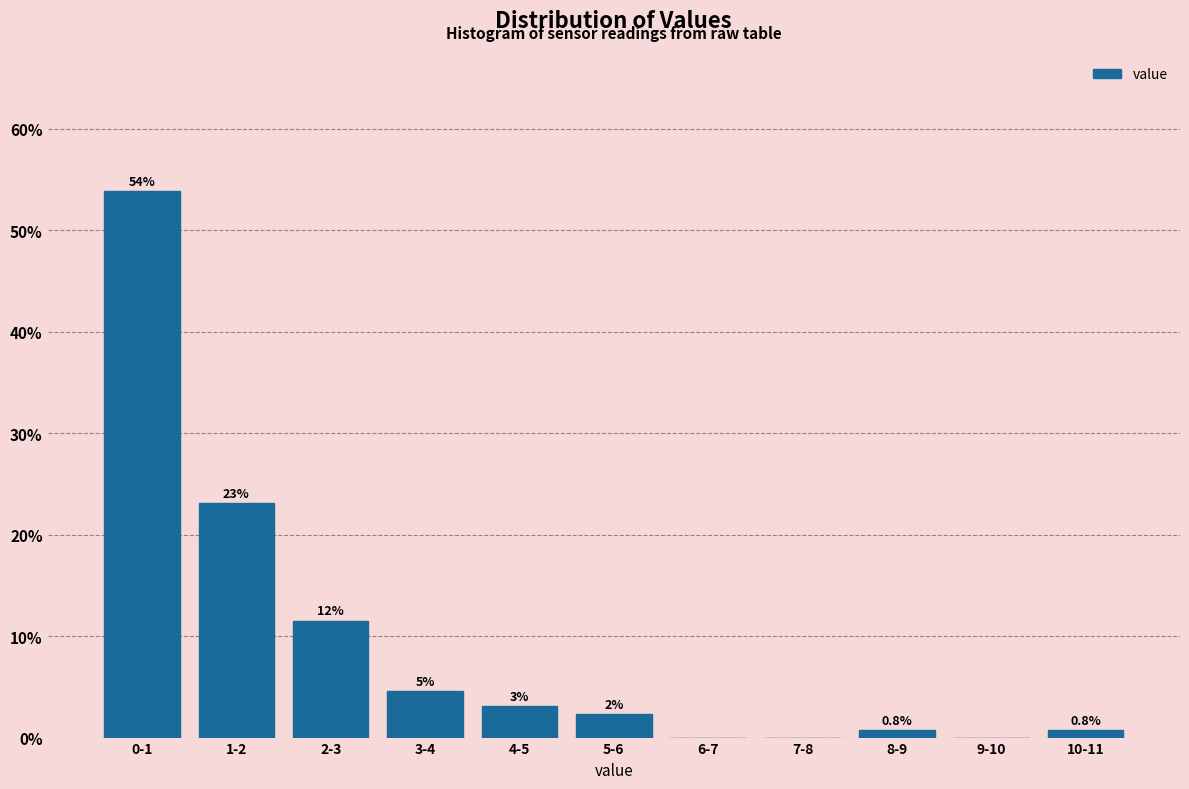

At which label is the value closest to 26?

1-2